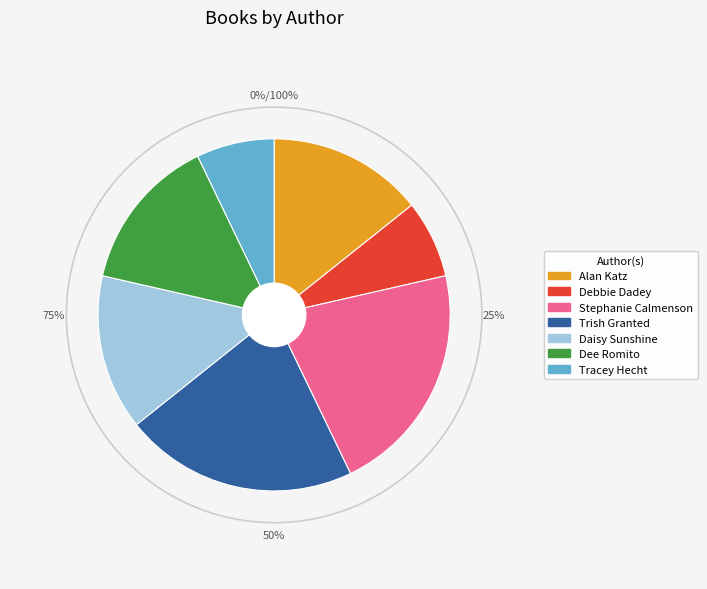

Does any single category account for the majority?

No